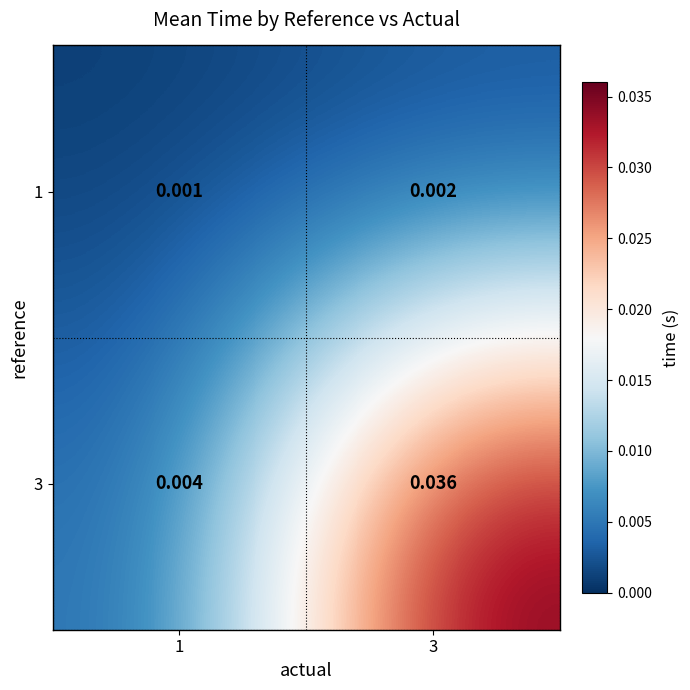

Which series has the widest spread of values?

3